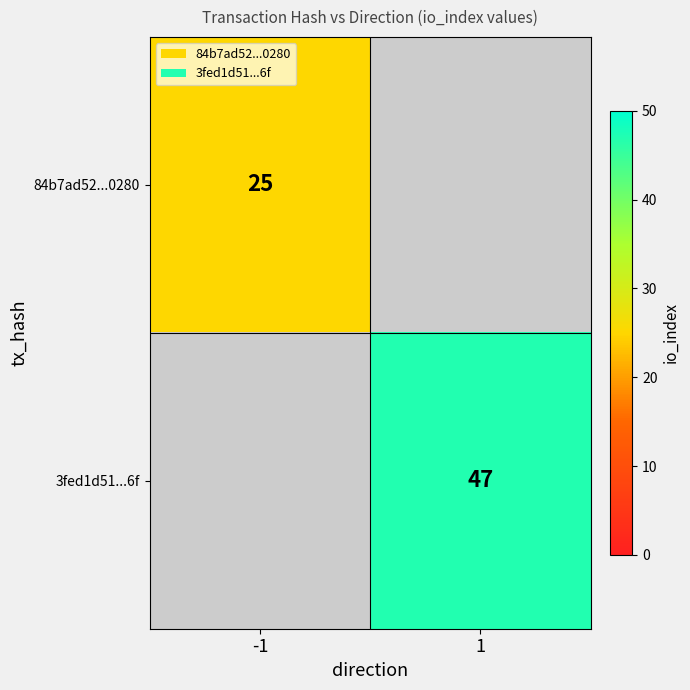

The 84b7ad52...0280 series shows 38 at -1. True or false?

False